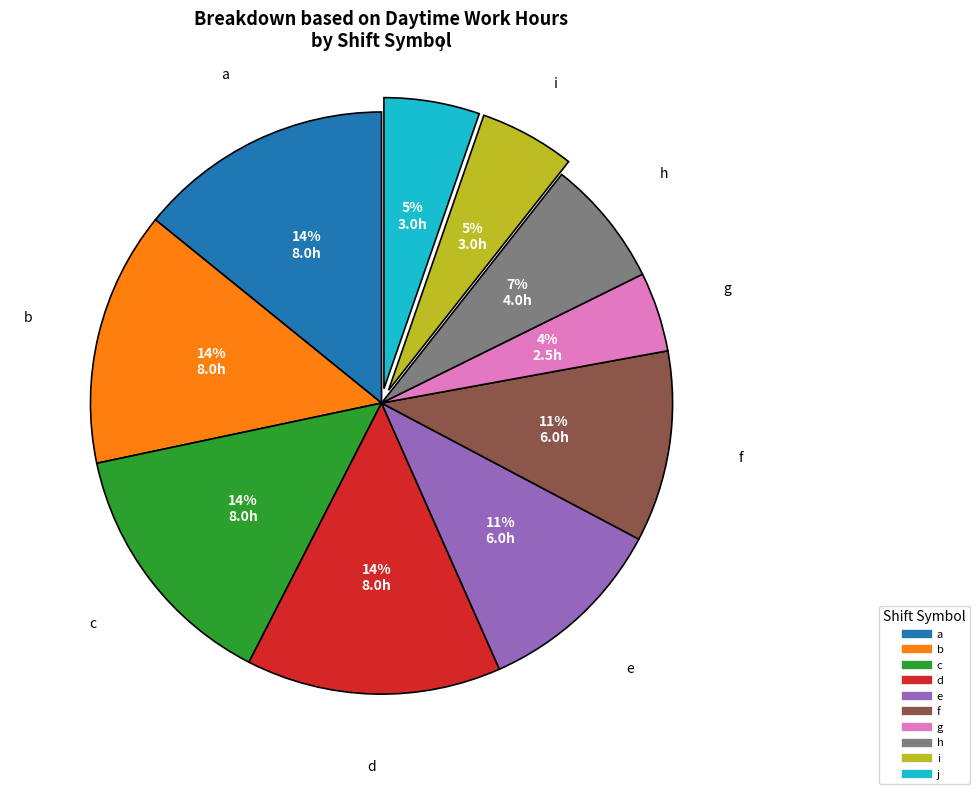

Count the number of slices in the pie.

10